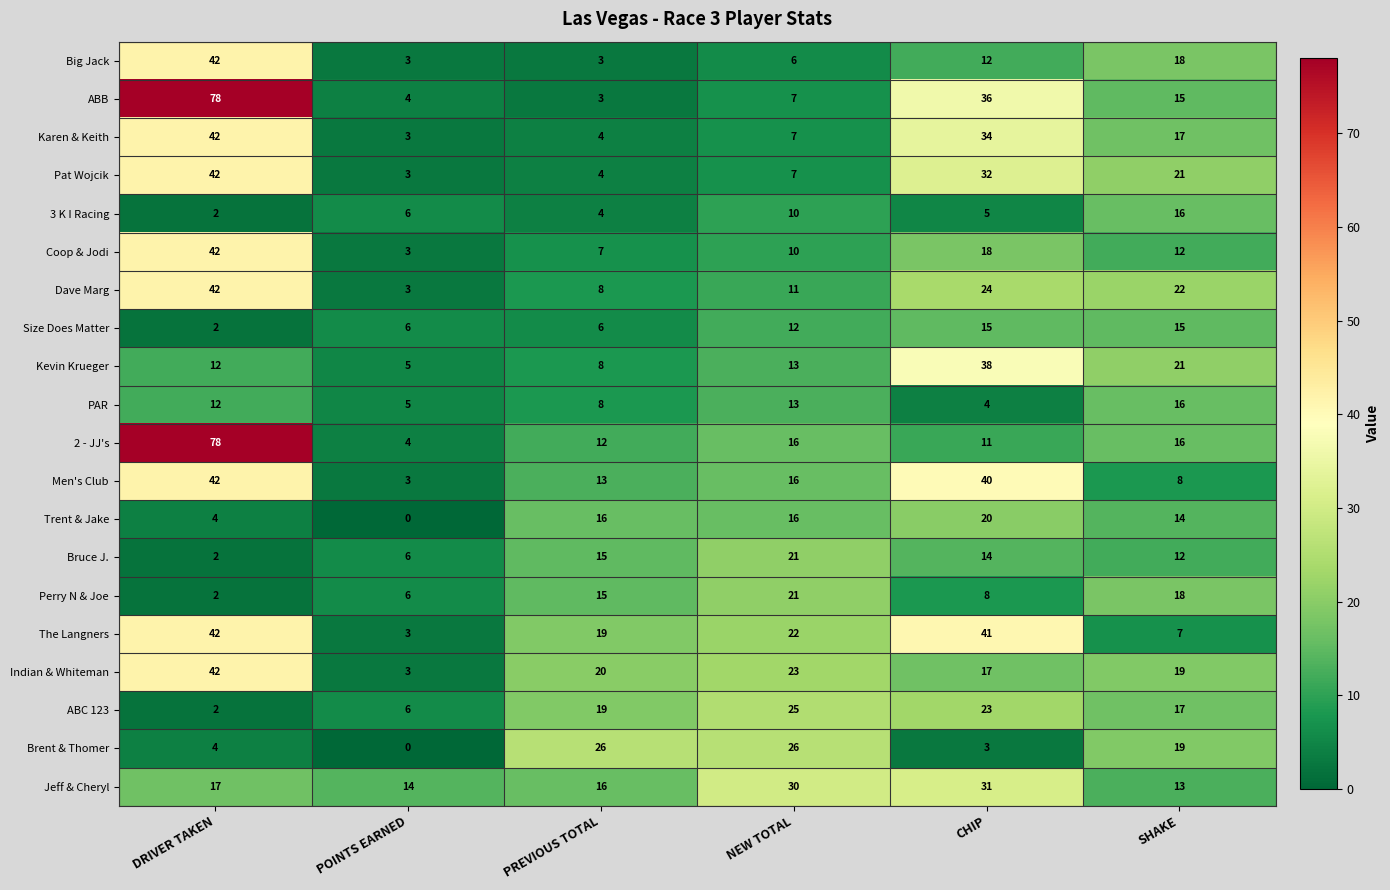

What is the difference between the highest and lowest values at PREVIOUS TOTAL?

23